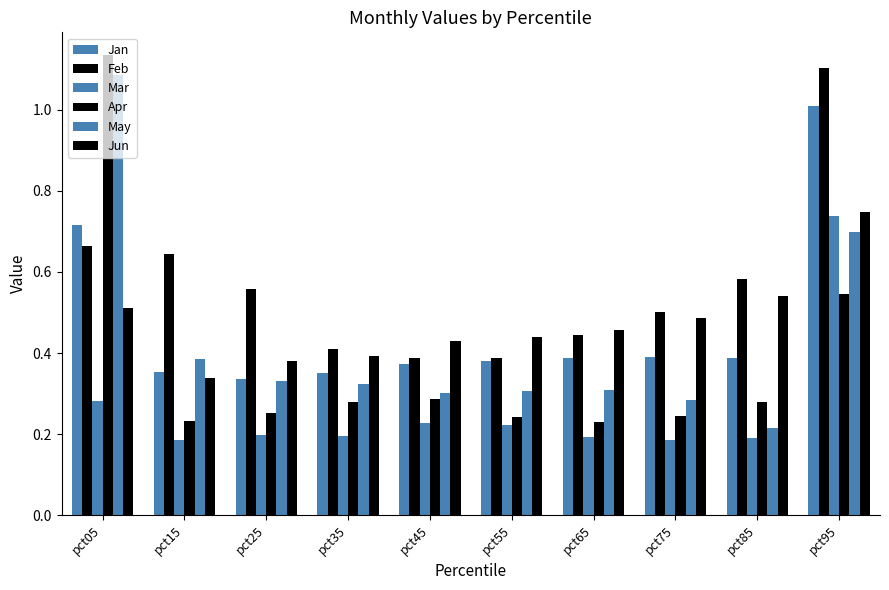

How many data points does each series have?

10